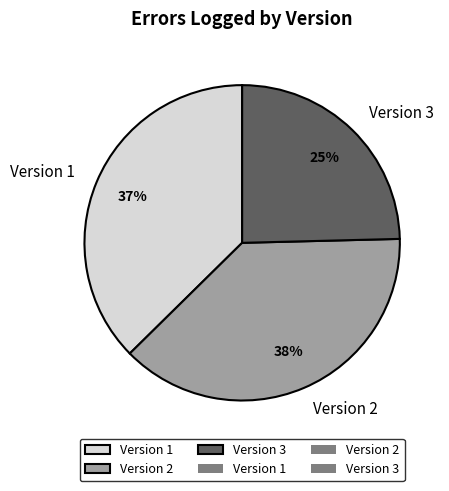

Which slice is the smallest?

Version 3